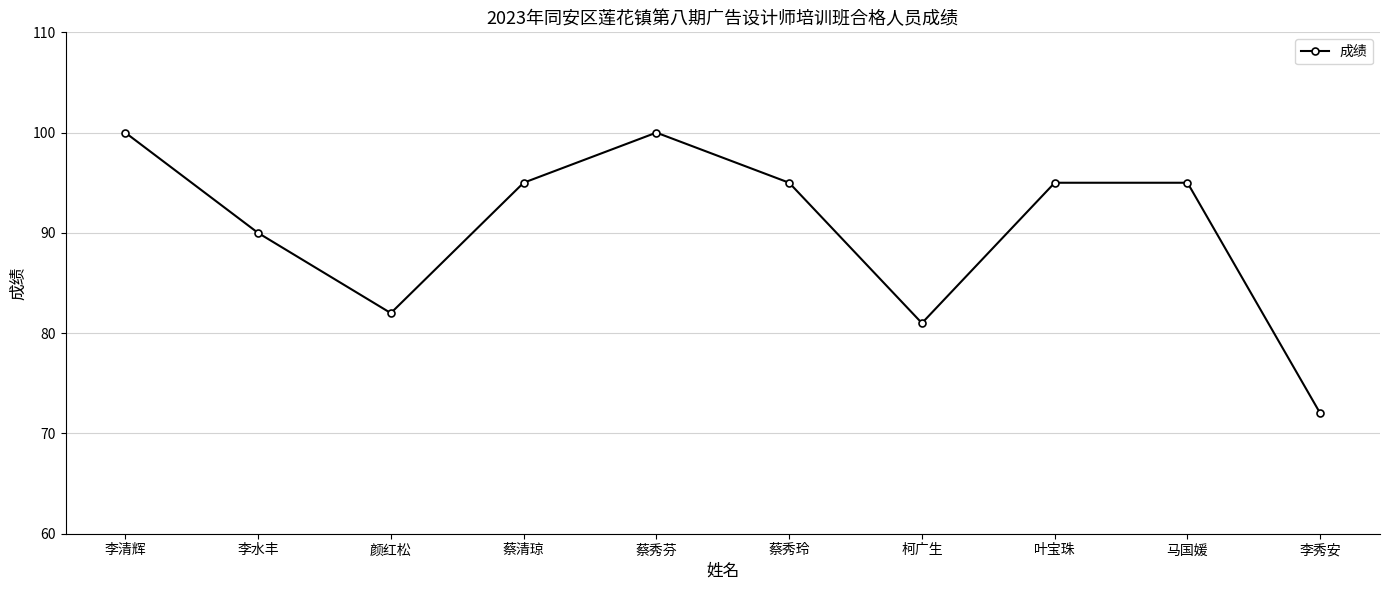

How many series are shown in this chart?

1